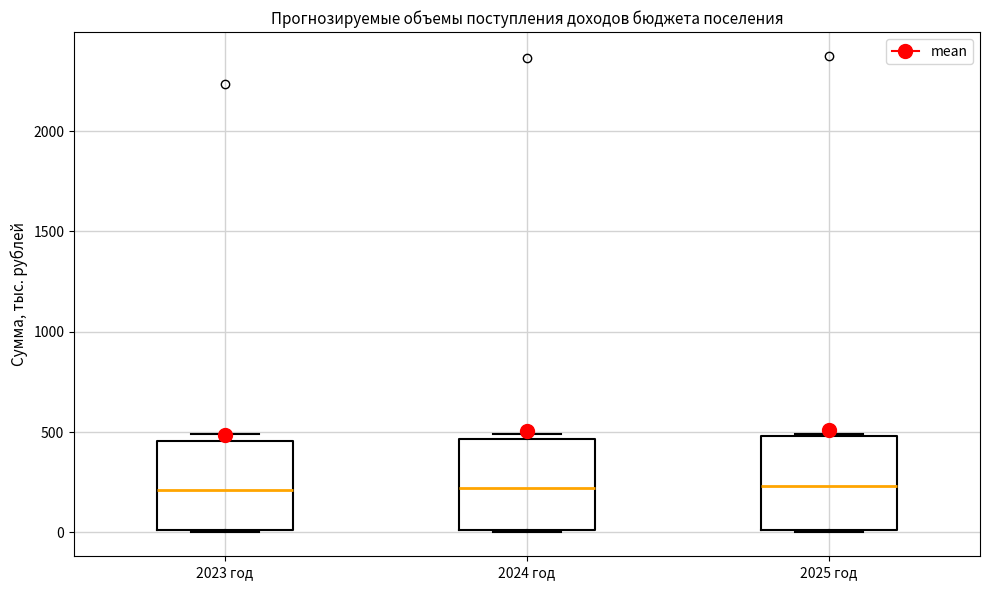

Reading left to right, transcribe this box plot: for each box, give where its median line is, the range the box spans, and where its two whiskers end, as read against the y-axis. The values are not printed on the chart, so give them approximately, as read against the axis.

2023 год: median 200, box 0 to 450, whiskers 0 to 500
2024 год: median 200, box 0 to 450, whiskers 0 to 500
2025 год: median 250, box 0 to 500, whiskers 0 to 500